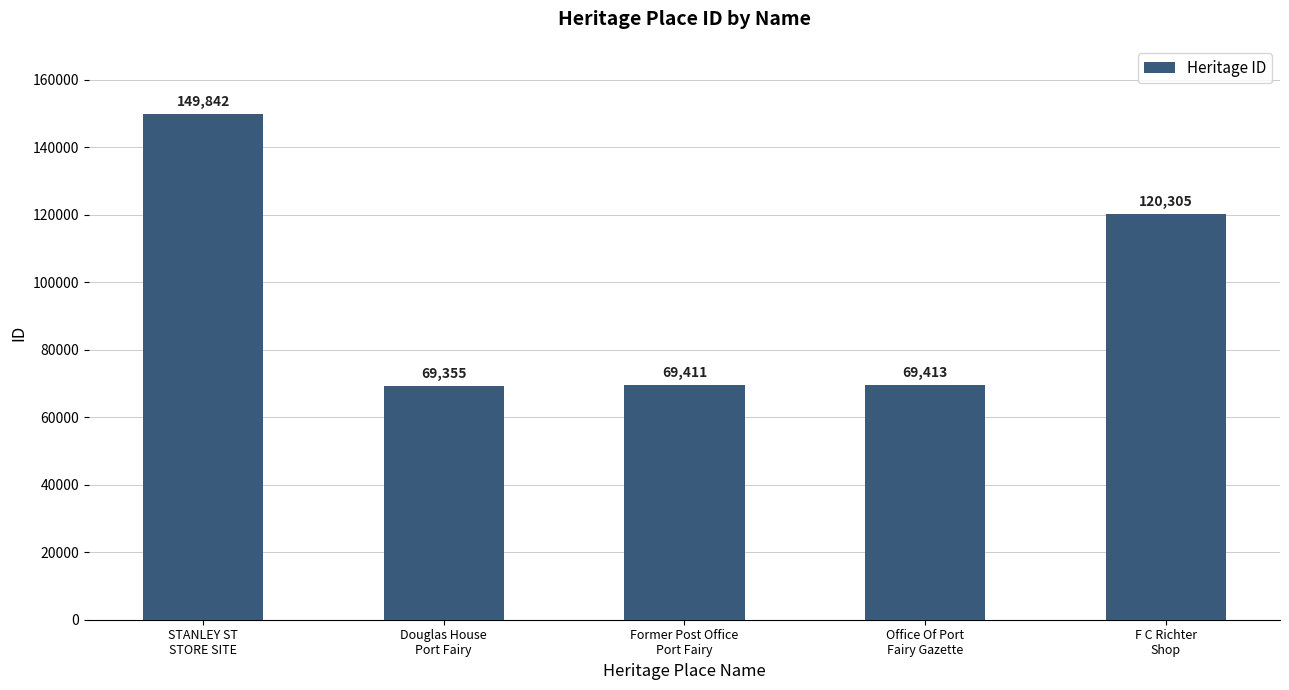

What is the change in value from STANLEY ST
STORE SITE to Office Of Port
Fairy Gazette?

-80429